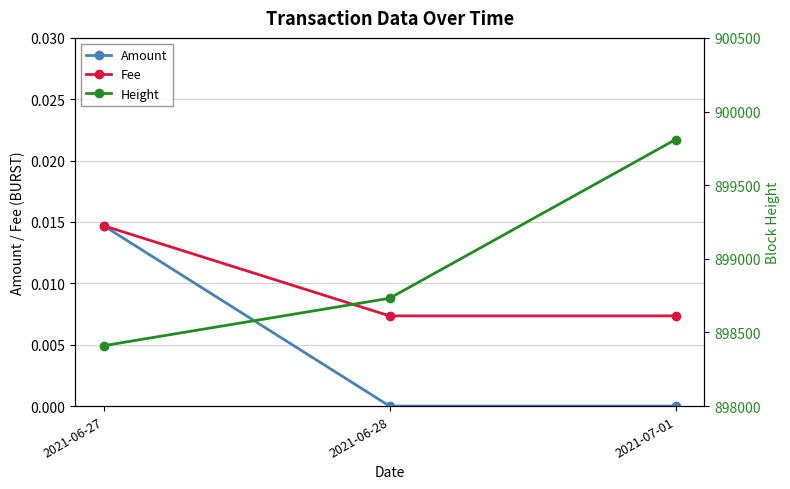

Rank the series by their maximum value, from lowest to highest.

Amount, Fee, Height